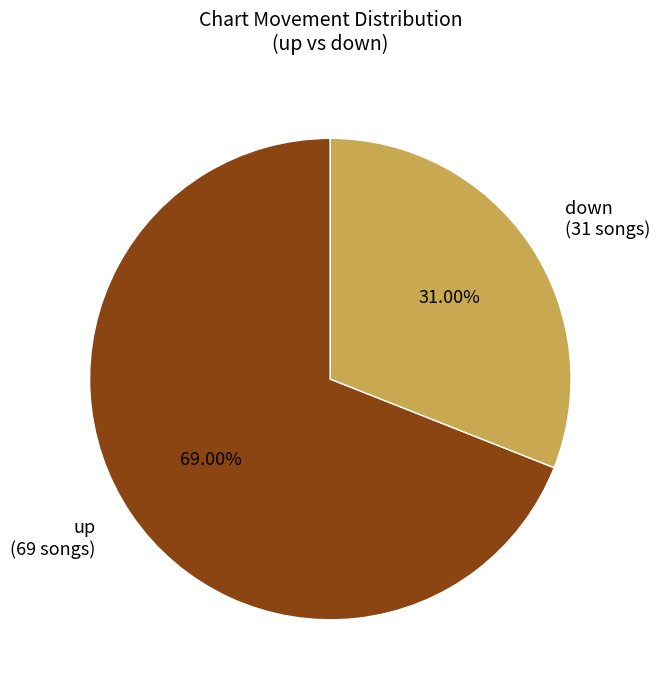

To the nearest percent, what portion does up represent?

69%